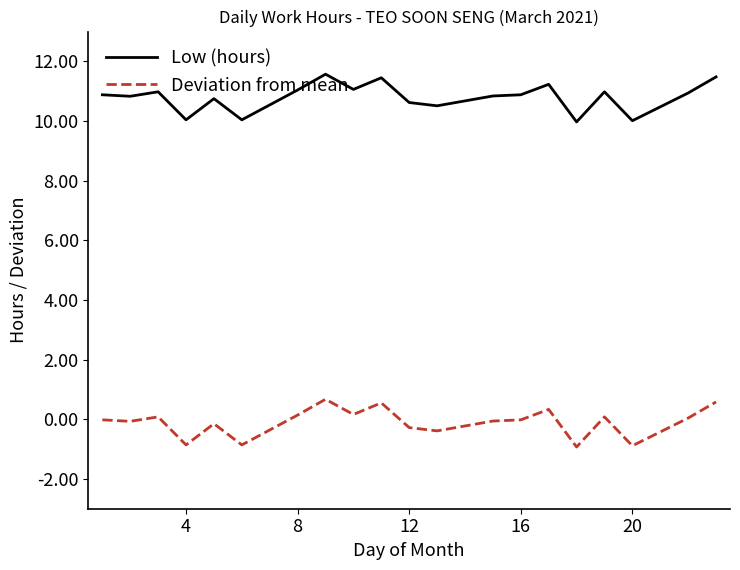

What is the minimum value shown in the chart?

-0.9